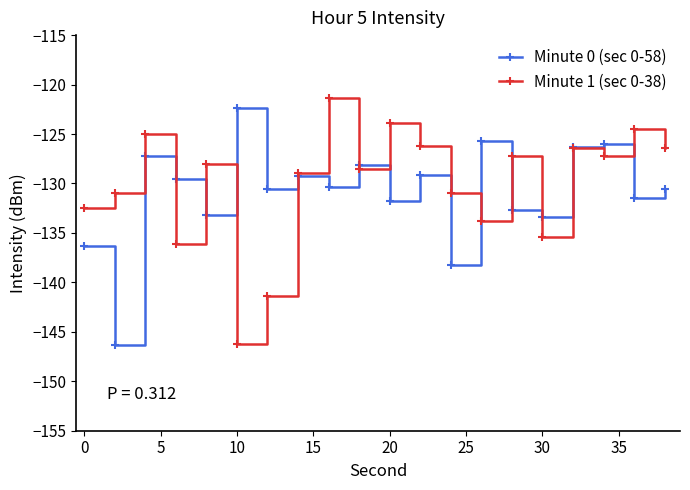

What is the lowest value of the Minute 1 (sec 0-38) series?

-146.2